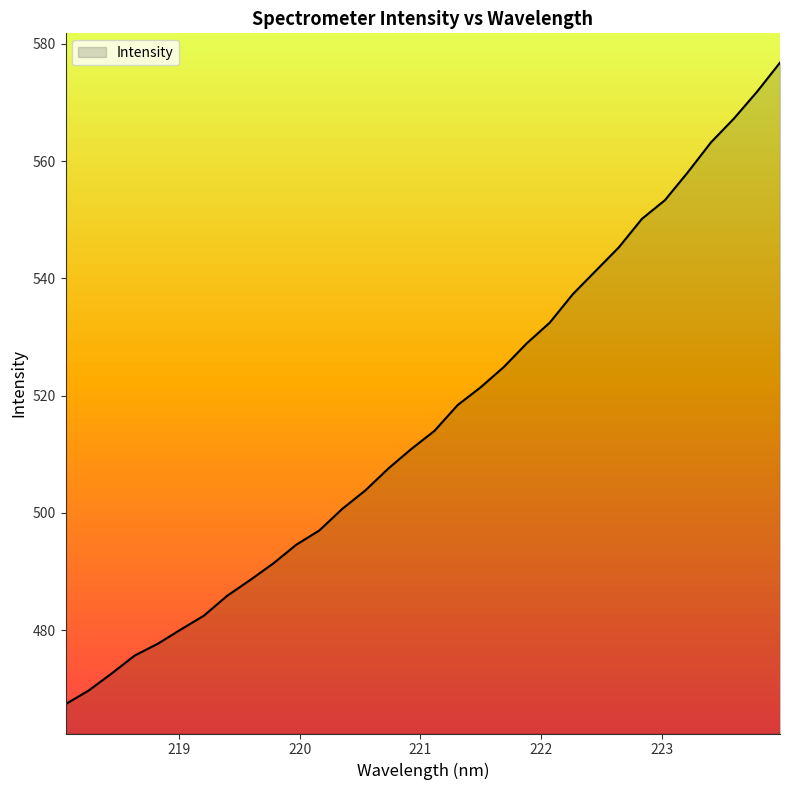

True or false: the data has more than 0 interior local peaks.

False